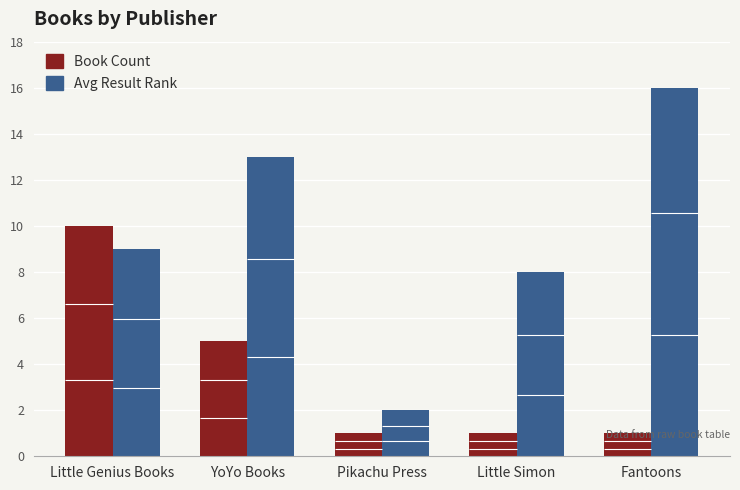

Rank the categories by Book Count value from highest to lowest.

Little Genius Books, YoYo Books, Pikachu Press, Little Simon, Fantoons